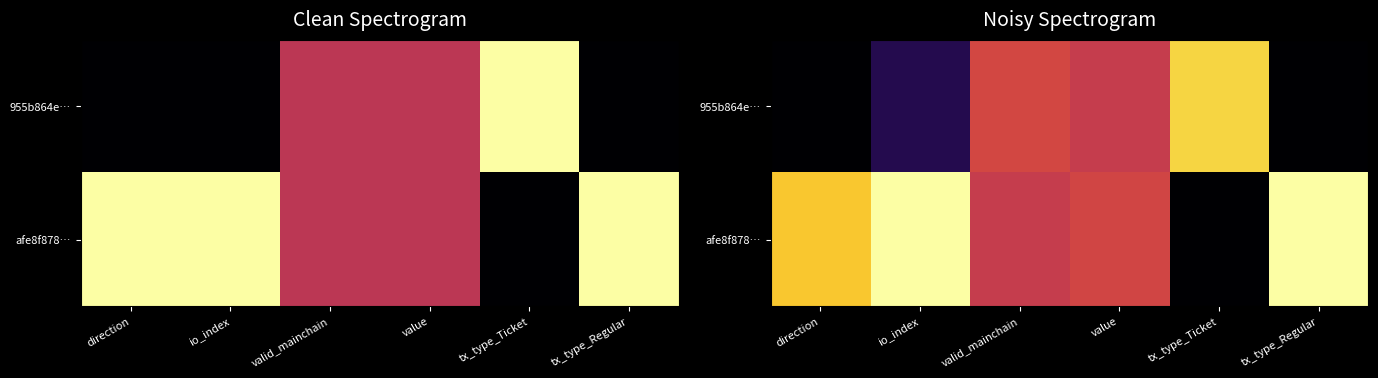

Which category has the lowest value in the afe8f878… series?

tx_type_Ticket